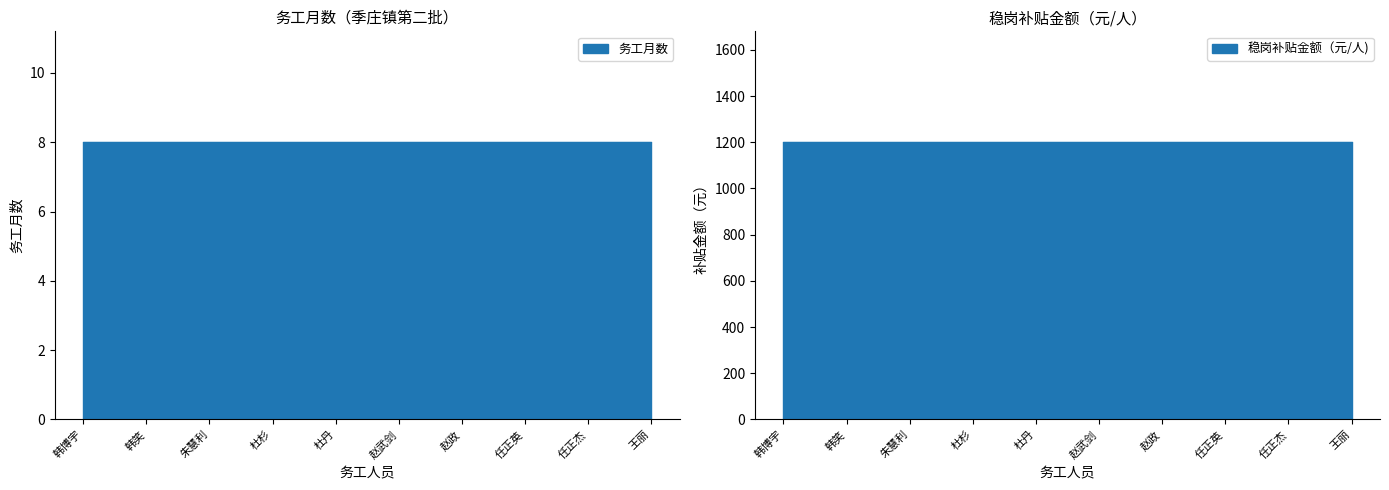

True or false: 务工月数 has a value of 10 at 赵武剑.

False